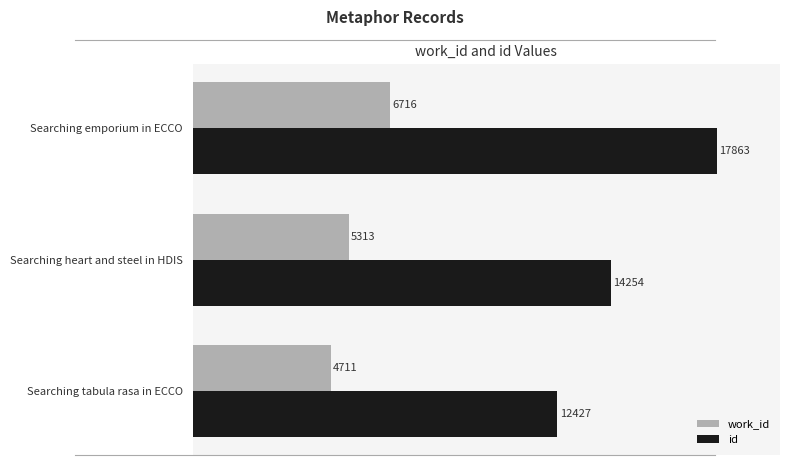

The value of work_id at Searching heart and steel in HDIS is 2770. True or false?

False